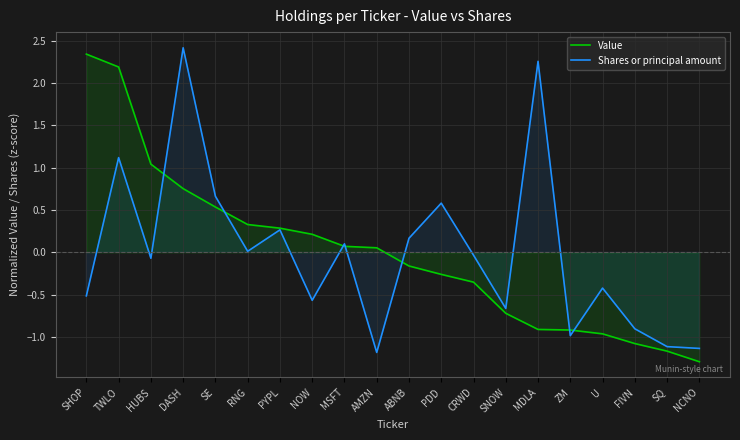

Which series changed the most between SE and RNG?

Shares or principal amount